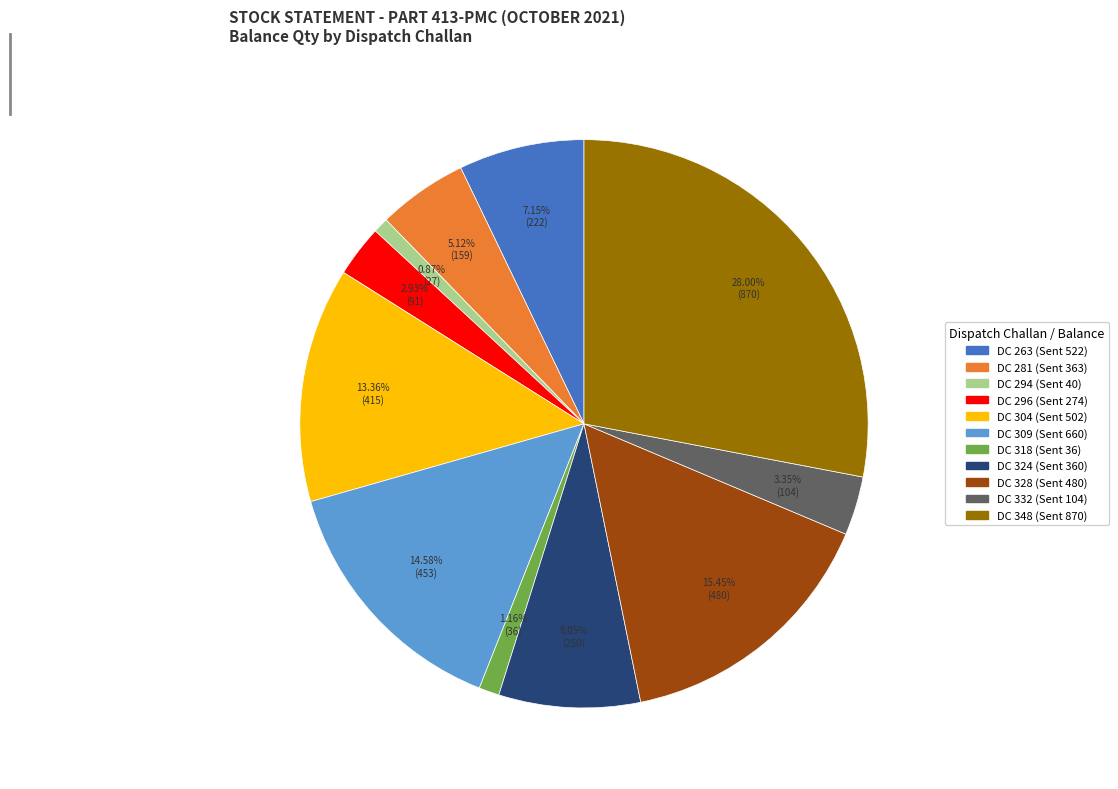

Is it true that DC 304 (Sent 502) is 25% of the pie?

False